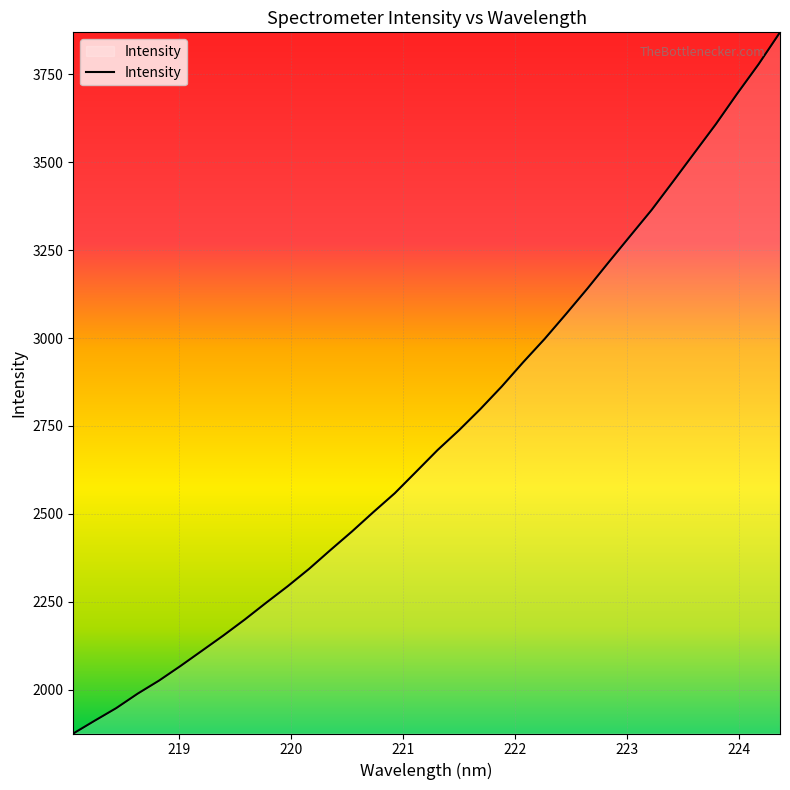

What is the greatest value displayed?

3869.2